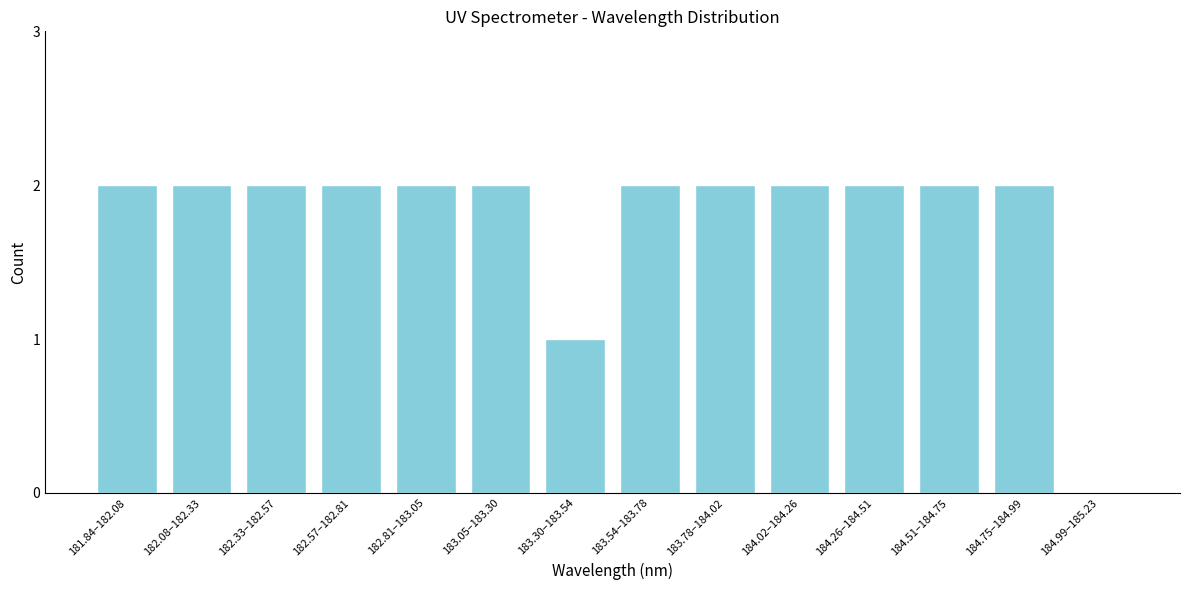

Reading left to right, list all the values displayed in this chart.

181.84–182.08=2	182.08–182.33=2	182.33–182.57=2	182.57–182.81=2	182.81–183.05=2	183.05–183.30=2	183.30–183.54=1	183.54–183.78=2	183.78–184.02=2	184.02–184.26=2	184.26–184.51=2	184.51–184.75=2	184.75–184.99=2	184.99–185.23=0